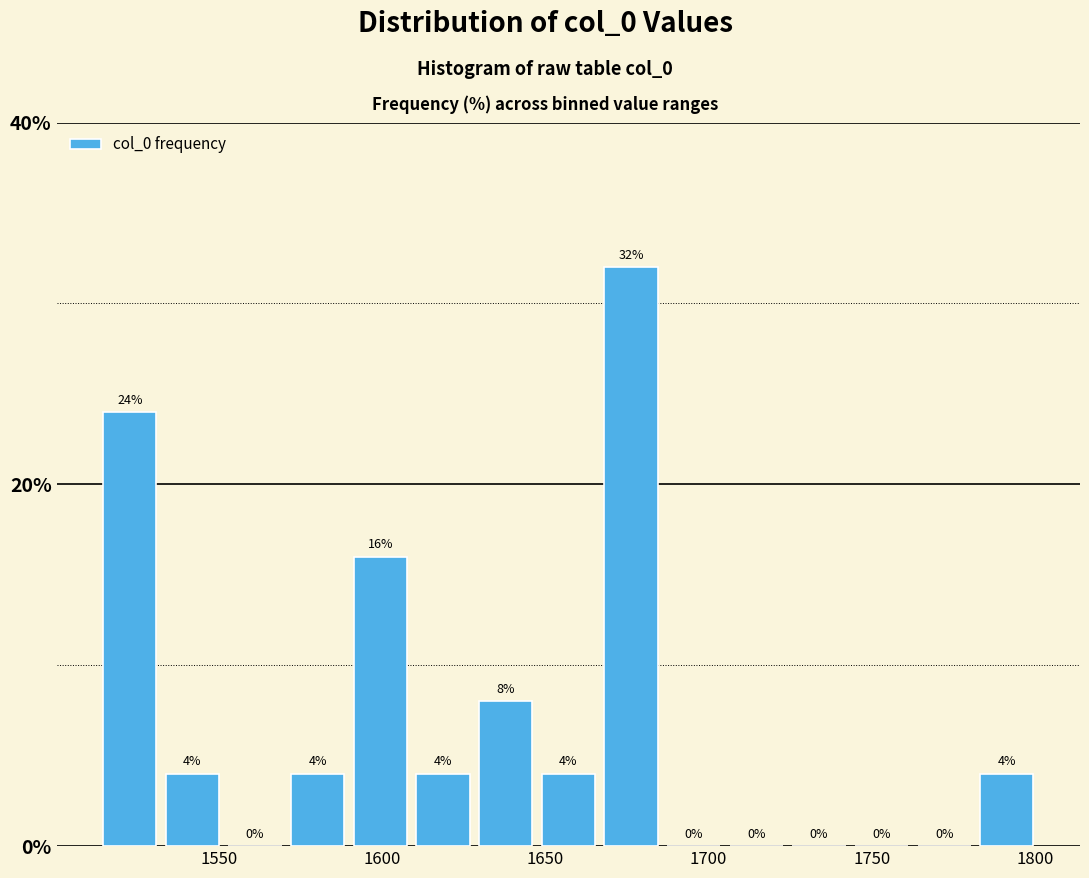

Around what value on the x-axis is the tallest bar? Give the approximate position of its centre, as read against the axis.

1675